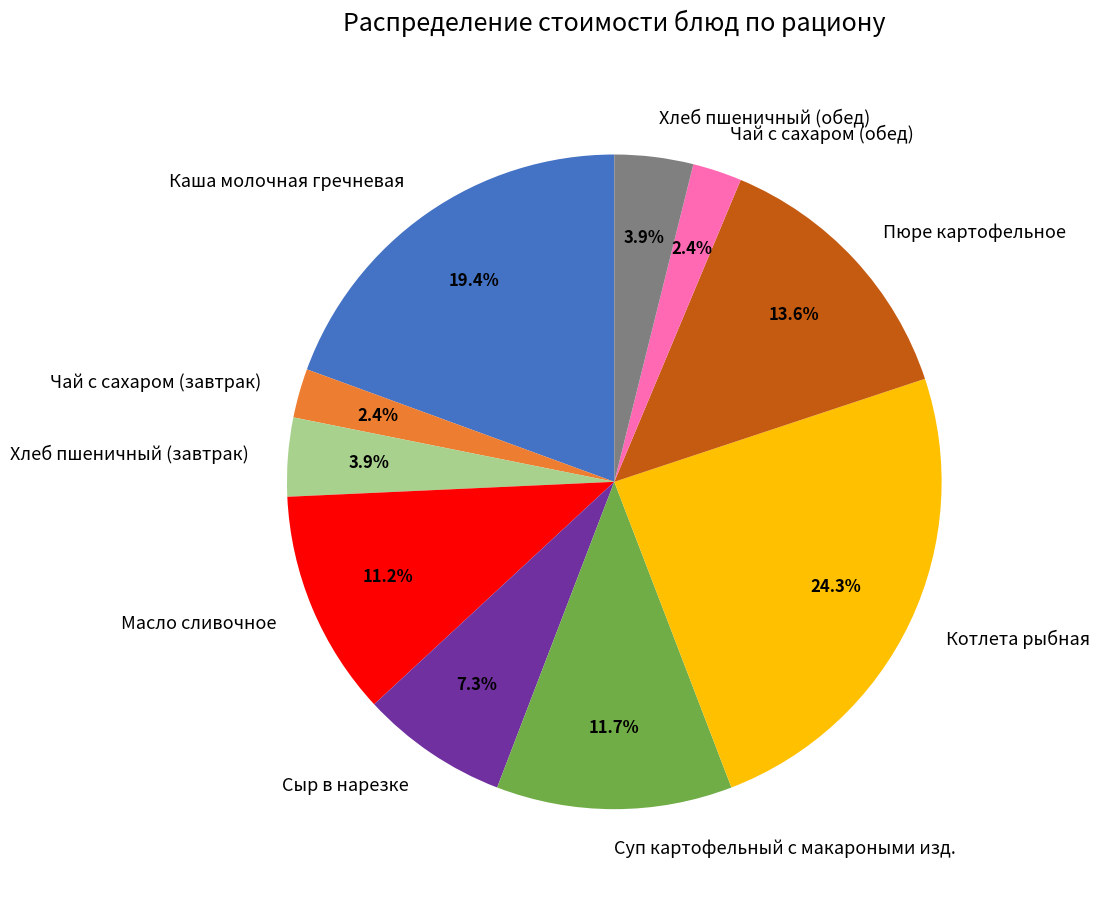

To the nearest percent, what is the average slice percentage?

10%